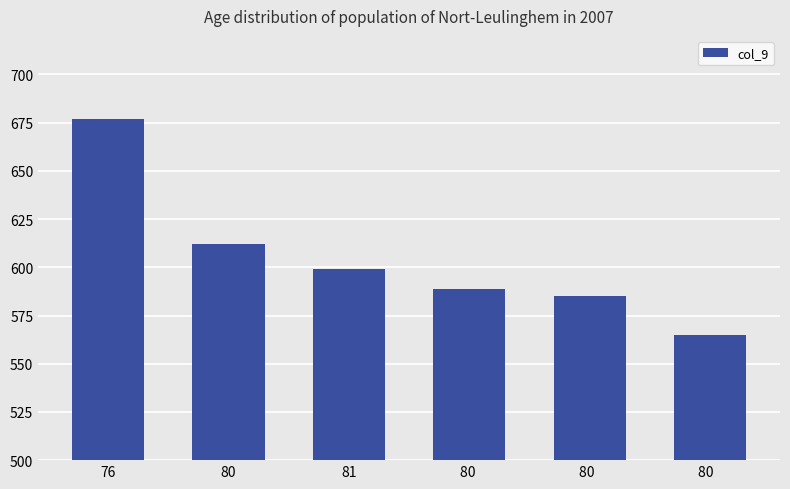

Which category has the highest value across all series?

76